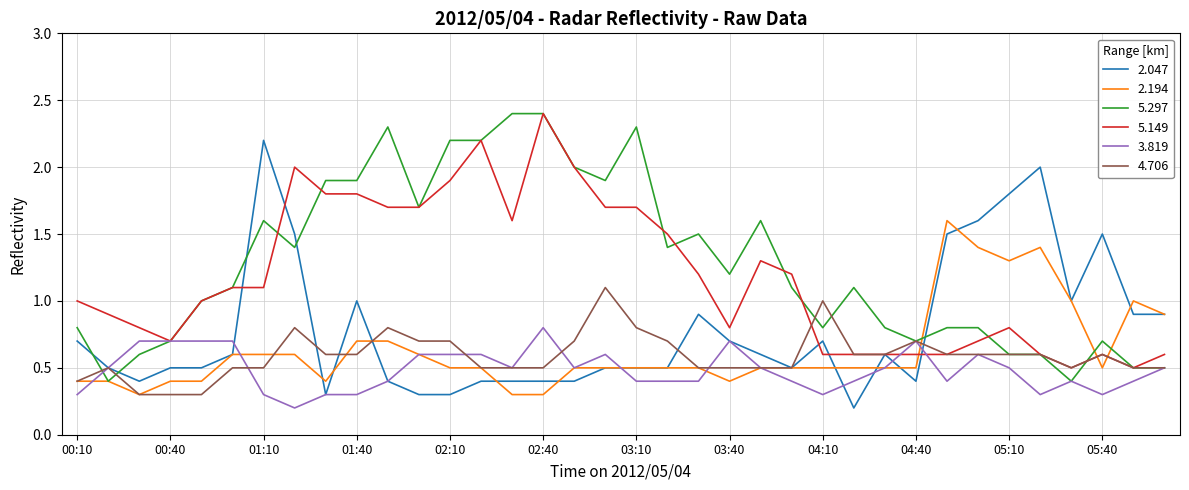

After their last crossing, which series has the higher values: 2.194 or 5.149?

2.194